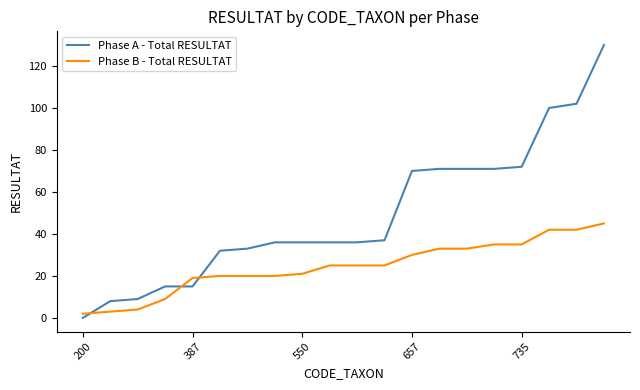

List the series in order of their peak value, highest first.

Phase A - Total RESULTAT, Phase B - Total RESULTAT